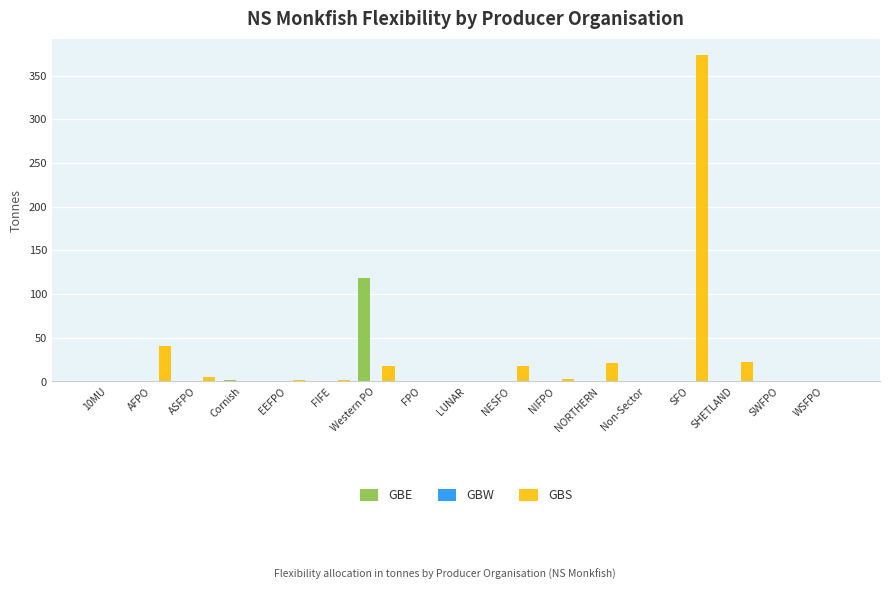

How many distinct data groups are displayed?

3